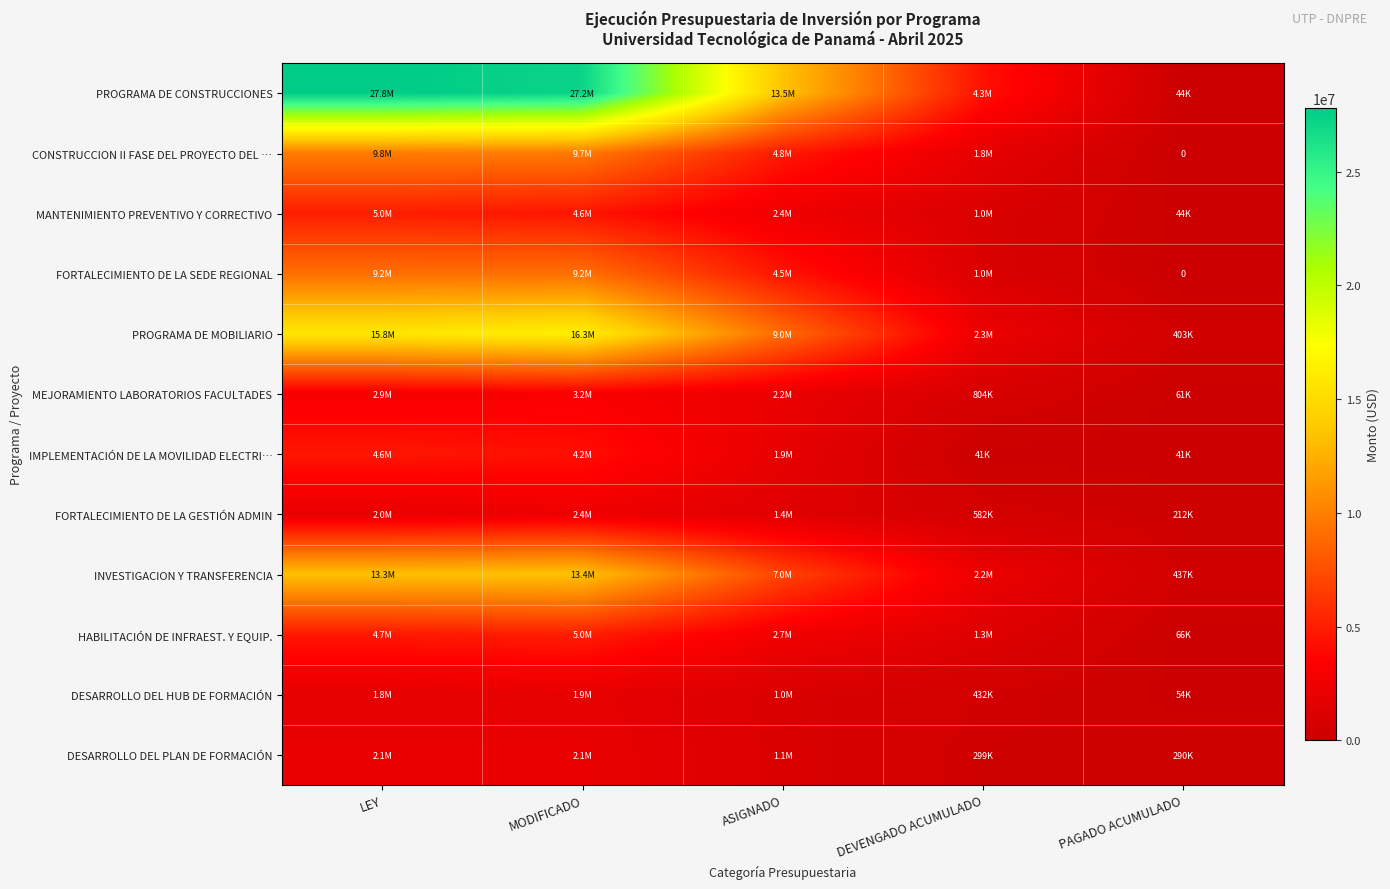

How many data points in HABILITACIÓN DE INFRAEST. Y EQUIP. are less than 2674575?

2